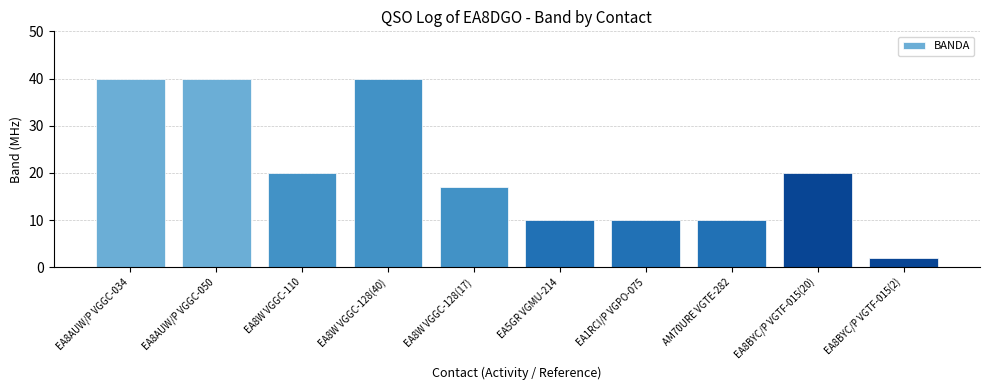

The chart shows a value of 40 at EA8AUW/P VGGC-034. True or false?

True